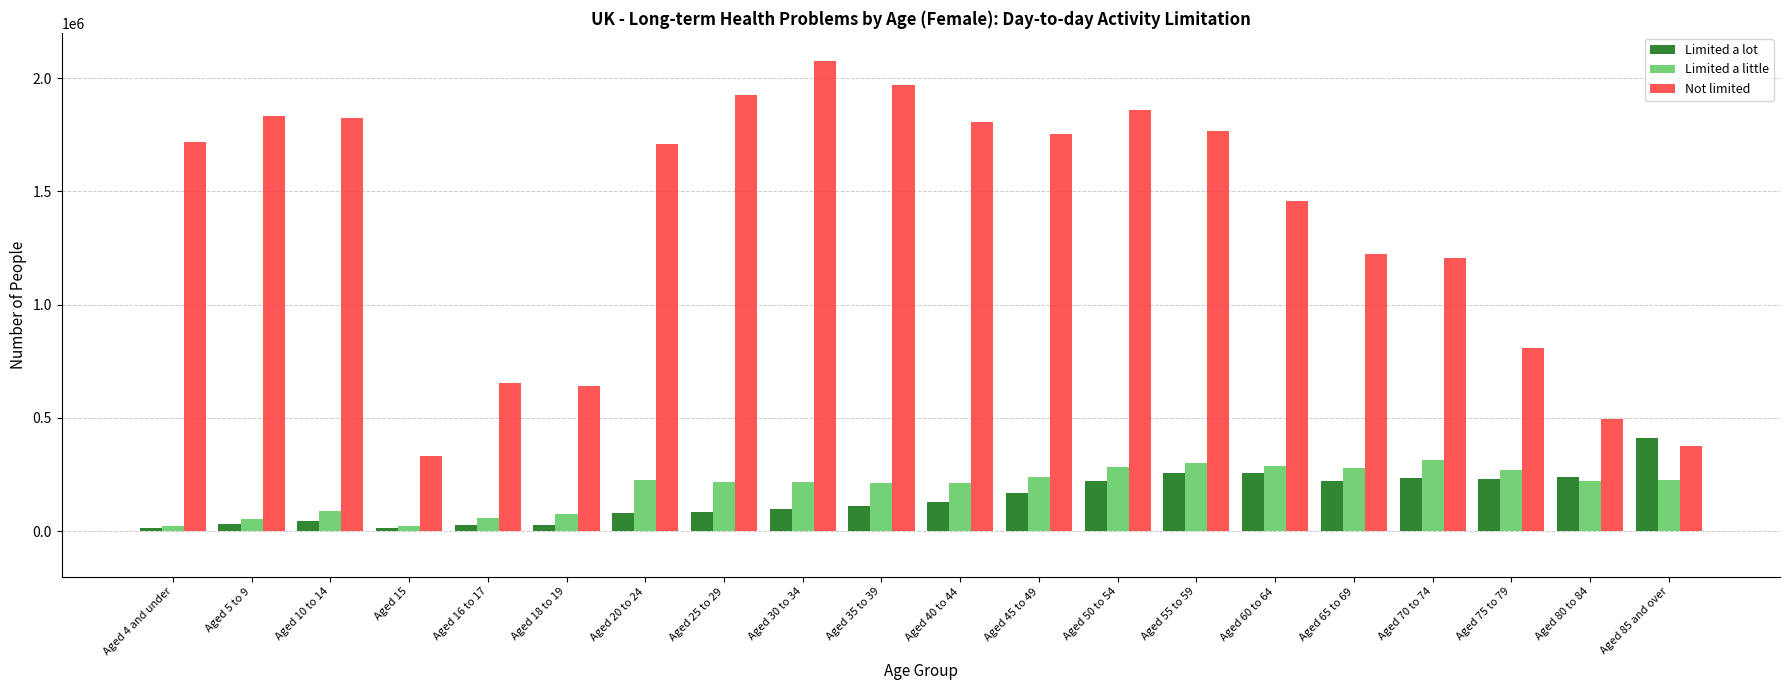

At Aged 70 to 74, list the series in order from smallest to largest.

Limited a lot, Limited a little, Not limited